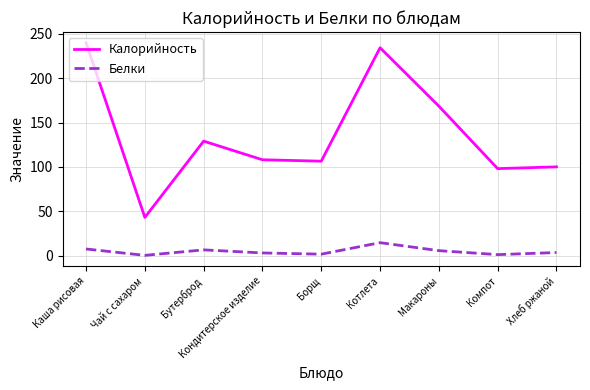

At which label does Калорийность first exceed 108?

Каша рисовая